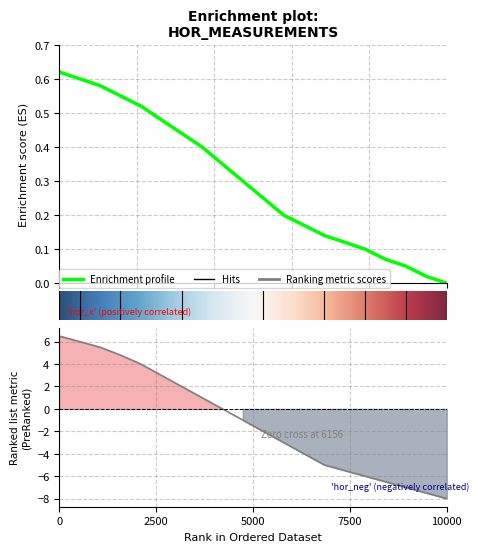

What is the spread (max minus min) of values at 8?

12.6